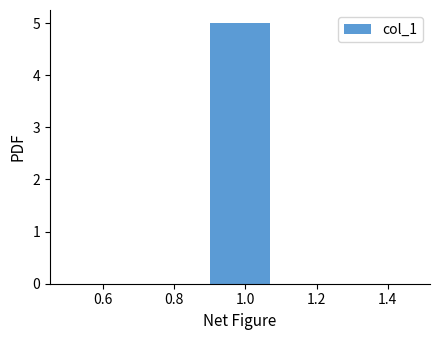

Which range on the x-axis has the tallest bar?

0.9 to 1.1